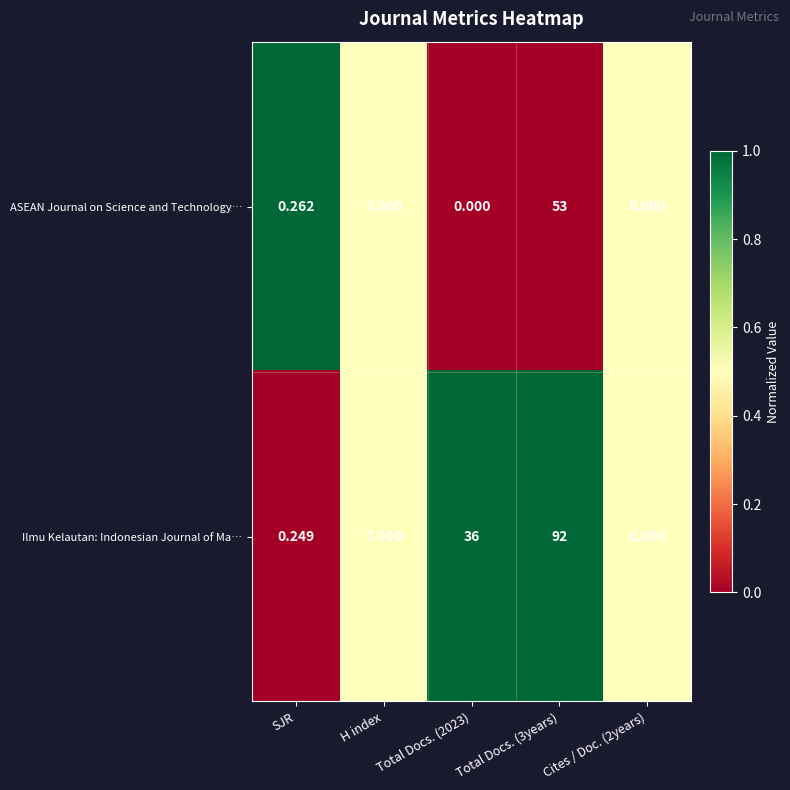

Which series has the widest spread of values?

Ilmu Kelautan: Indonesian Journal of Ma…